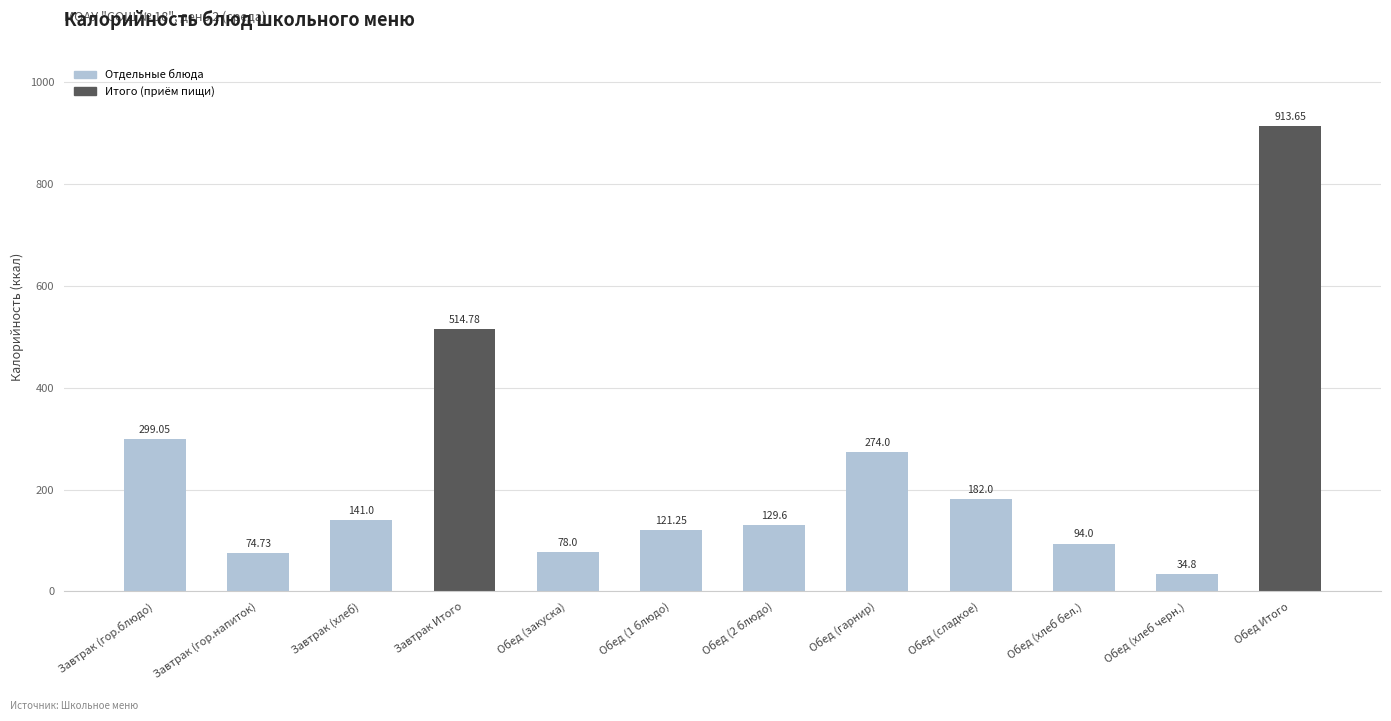

How many bars are there in total?

12